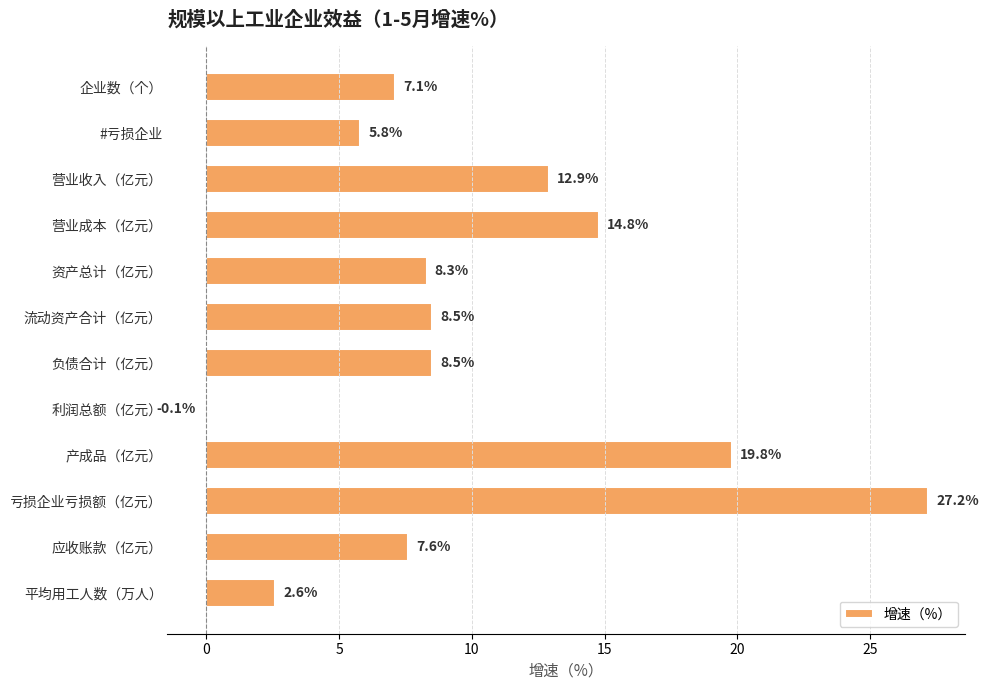

What is the change in value from 营业收入（亿元） to 流动资产合计（亿元）?

-4.4